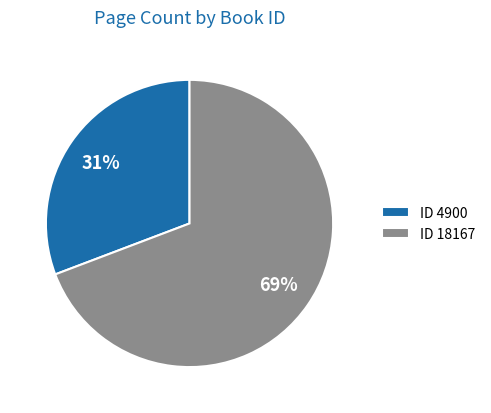

Is it true that ID 4900 is 20% of the pie?

False